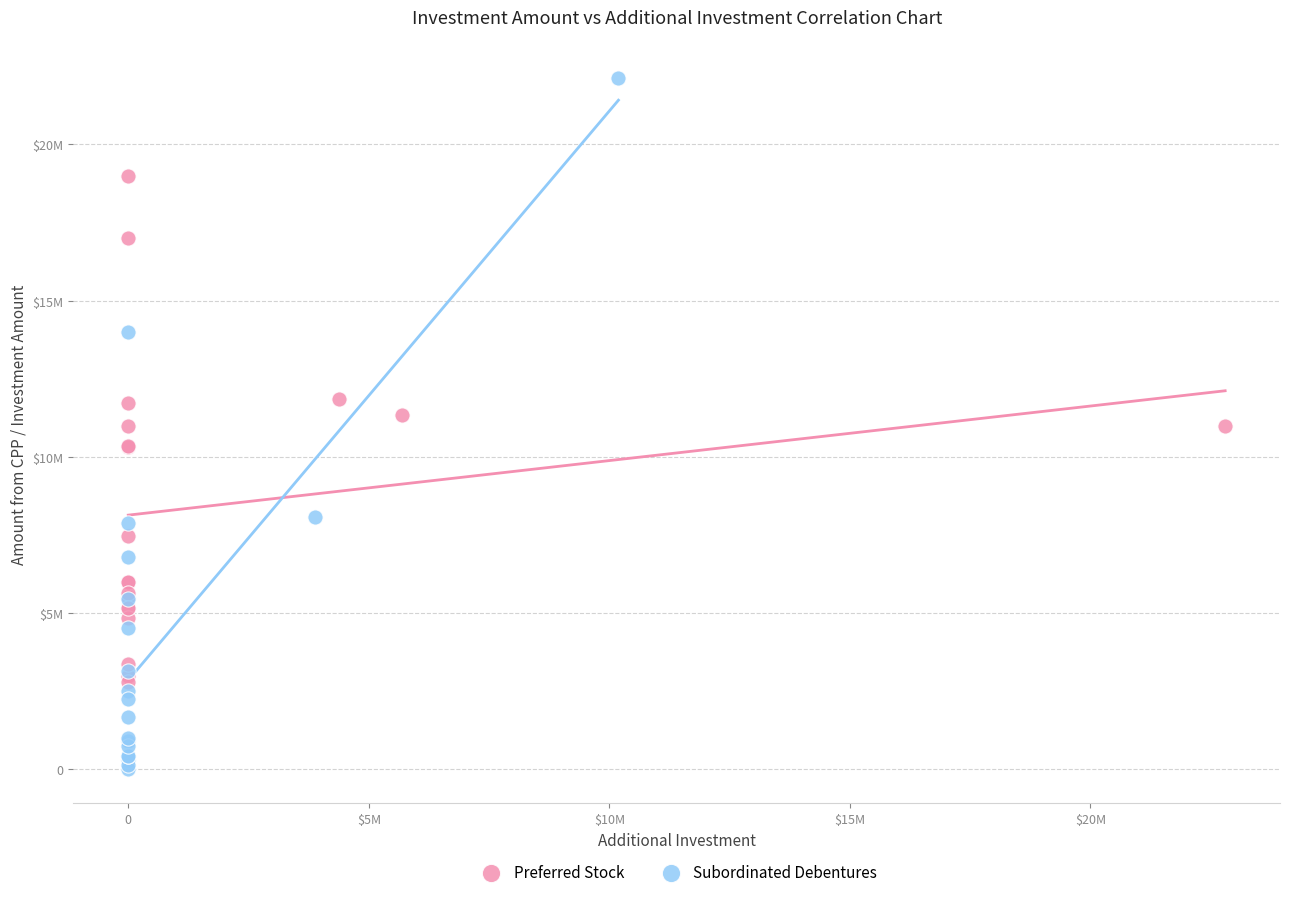

Which series contains the highest Y value?

Subordinated Debentures